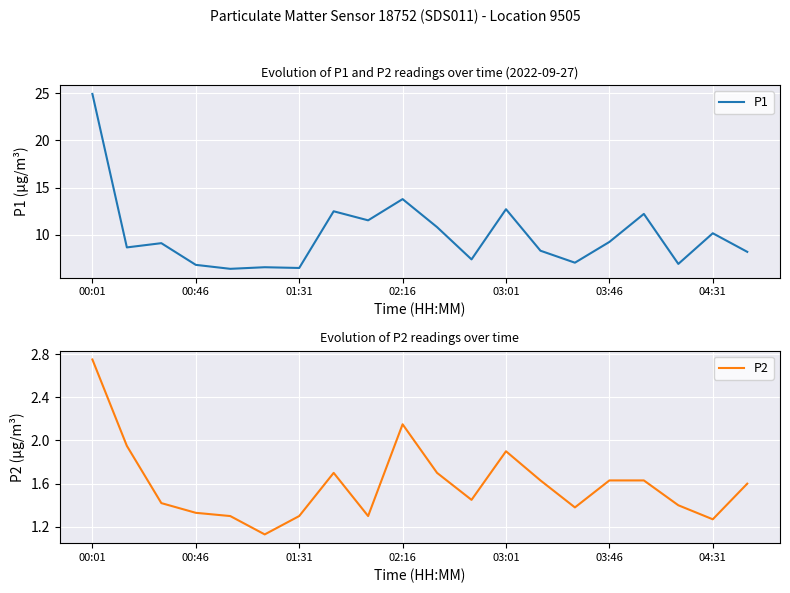

The P1 series shows 8.1 at 03:01. True or false?

False